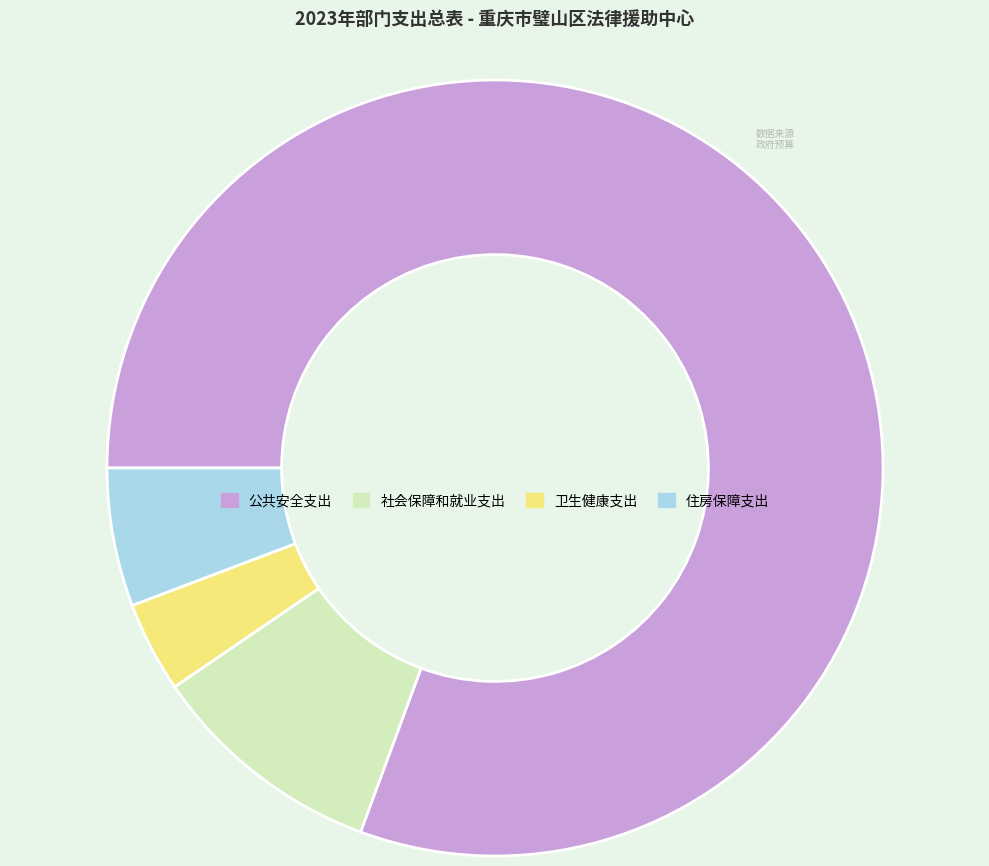

Which category has the biggest portion of the pie?

公共安全支出